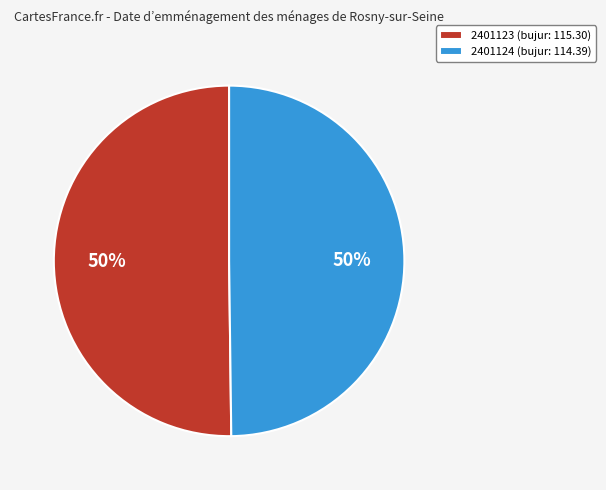

Count the number of slices in the pie.

2